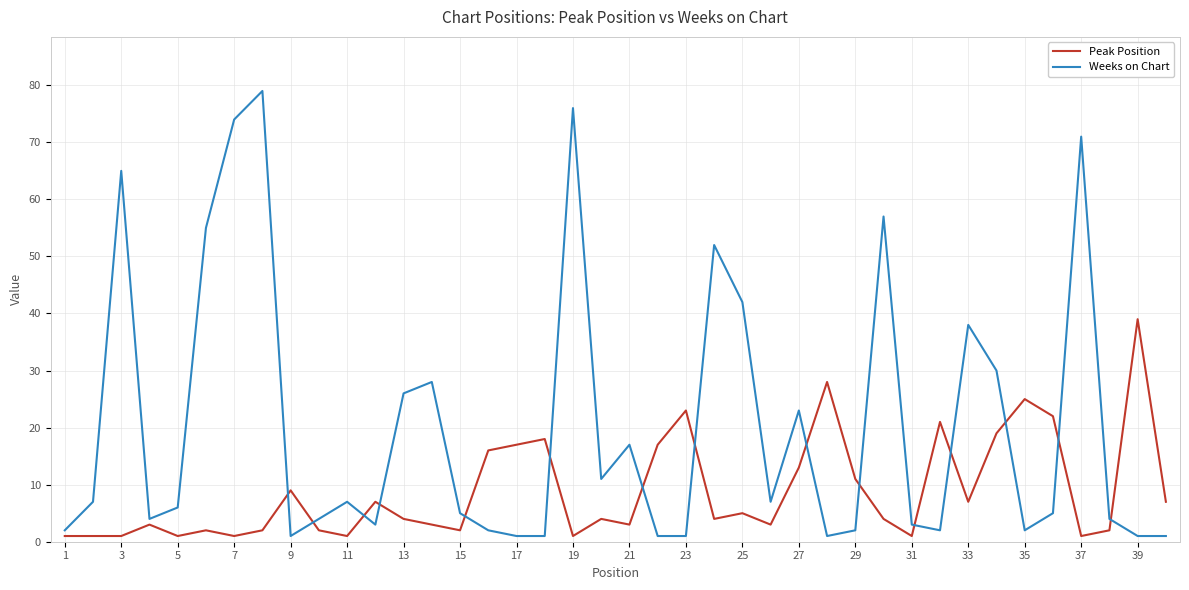

List the series in order of their peak value, lowest first.

Peak Position, Weeks on Chart